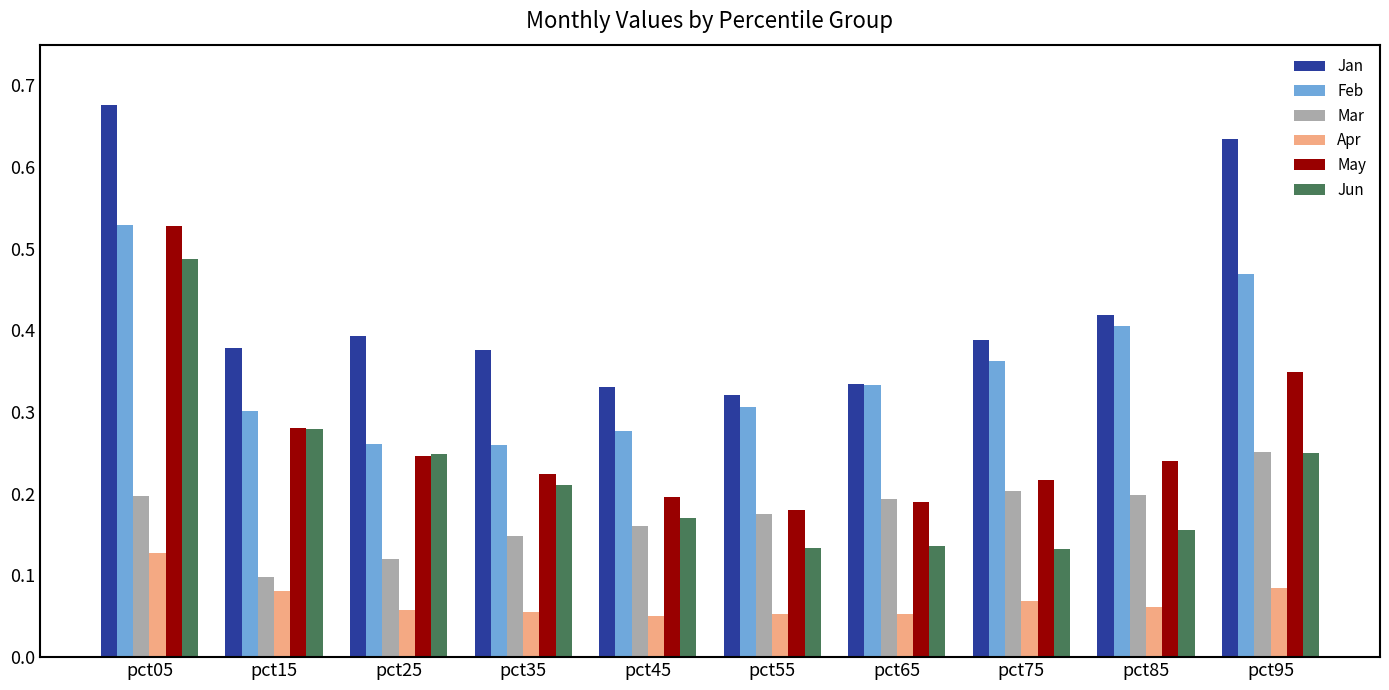

Which series changed the most between pct75 and pct95?

Jan